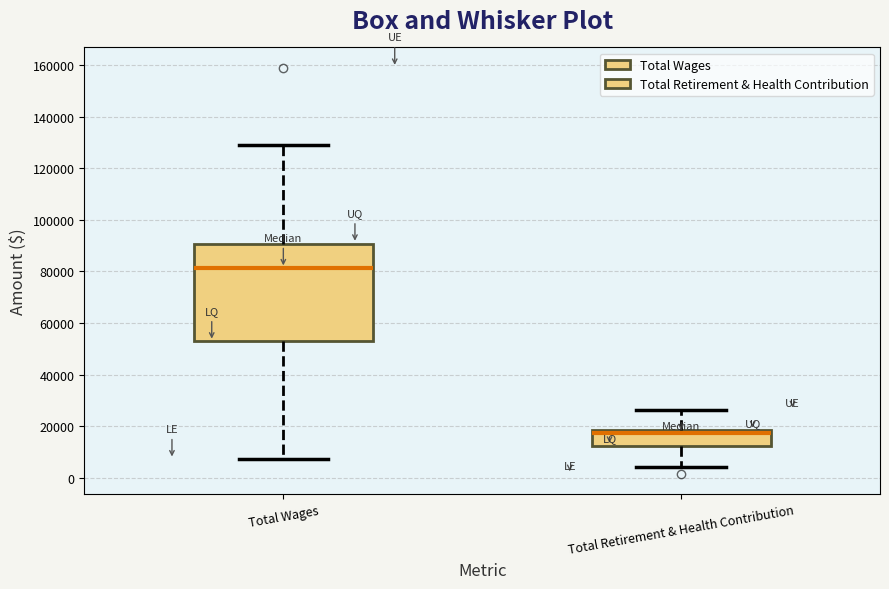

Where does the upper whisker of the box for Total Wages end on the y-axis? The values are not printed on the chart, so give them approximately, as read against the axis.

130000